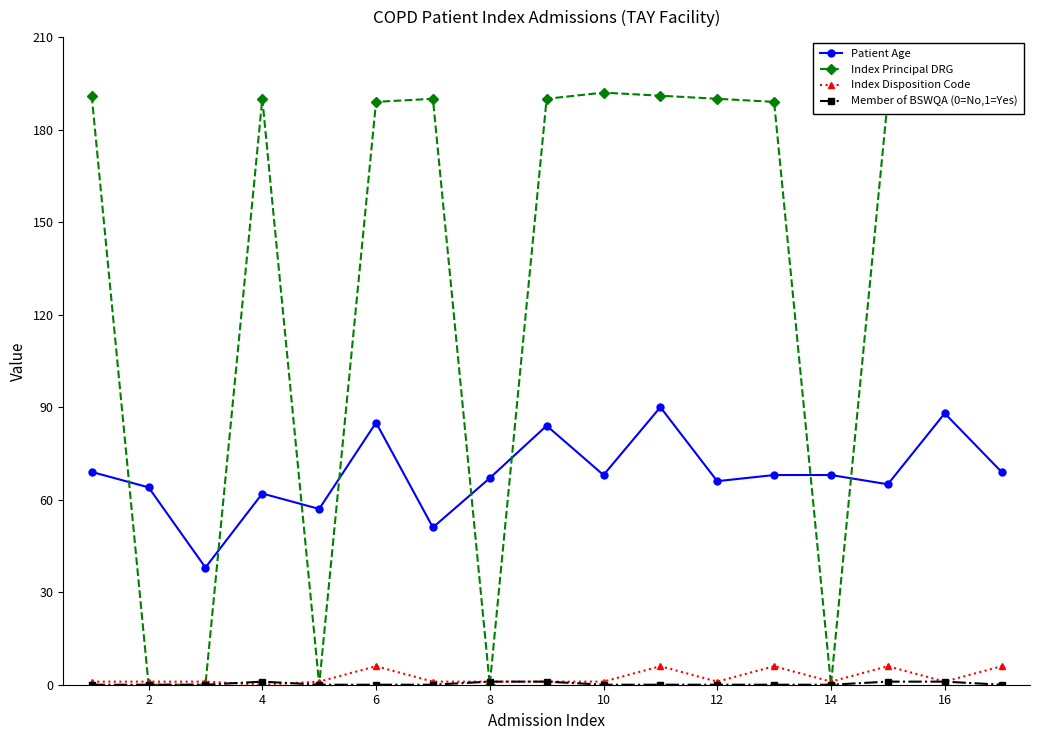

Which series has the largest total across all categories?

Index Principal DRG